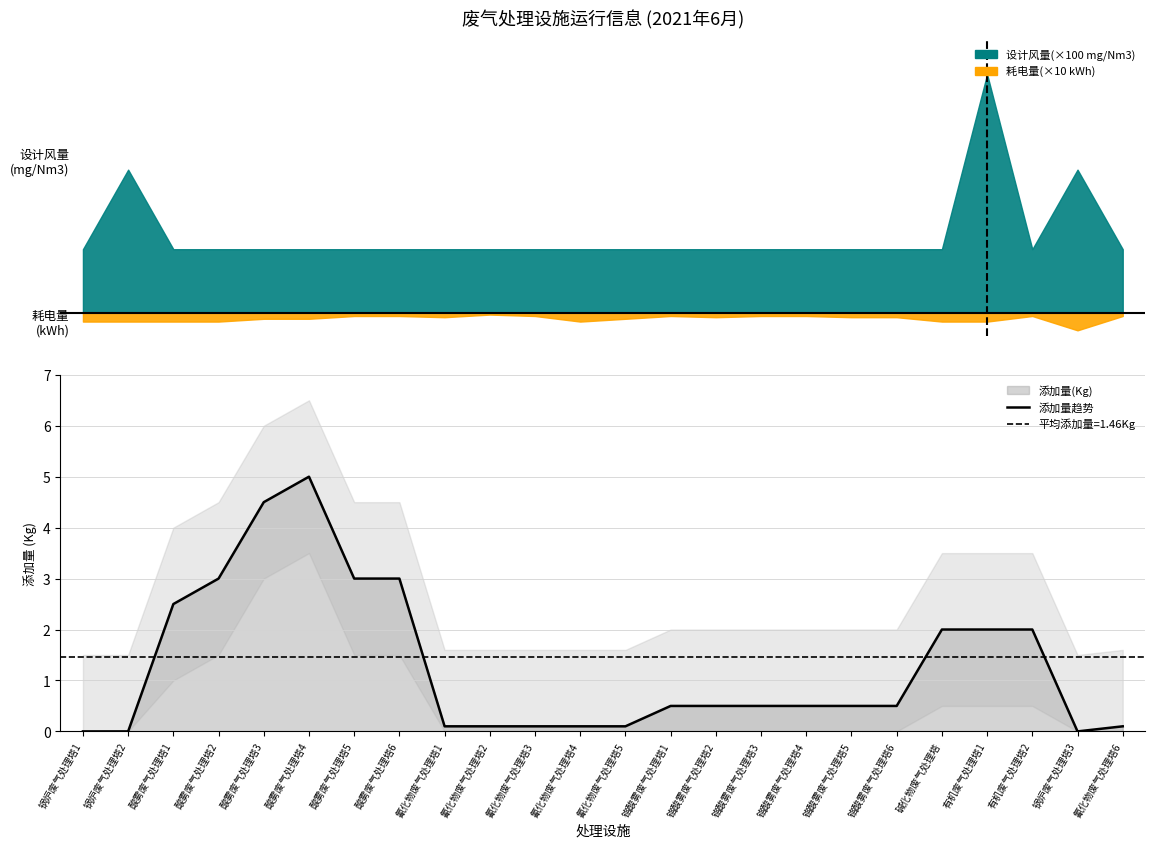

Reading right to left, list all the values displayed in this chart.

0.1	0.0	2.0	2.0	2.0	0.5	0.5	0.5	0.5	0.5	0.5	0.1	0.1	0.1	0.1	0.1	3.0	3.0	5.0	4.5	3.0	2.5	0.0	0.0